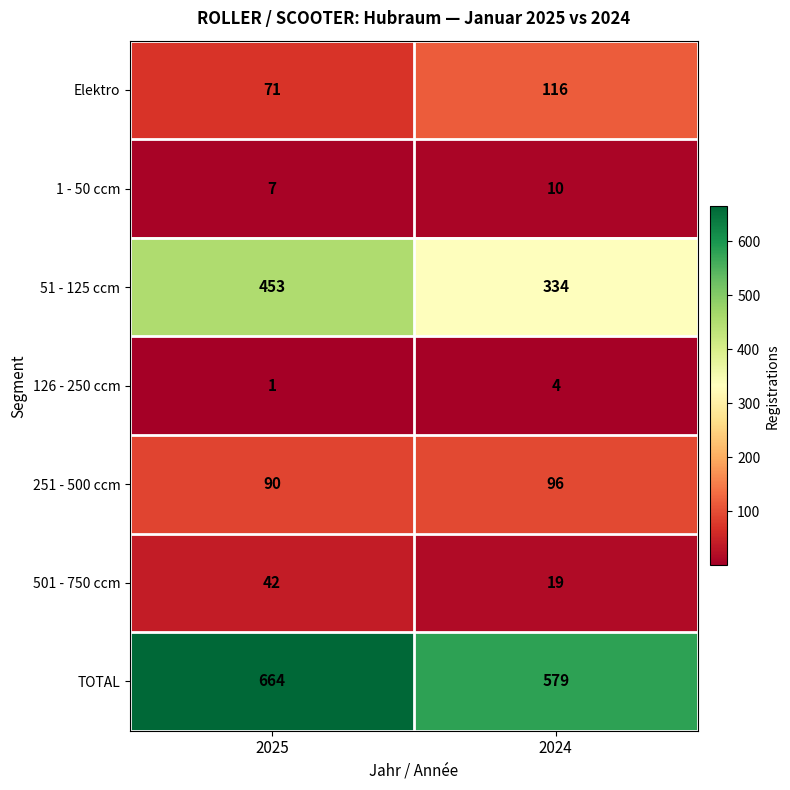

How many categories are shown in the chart?

2